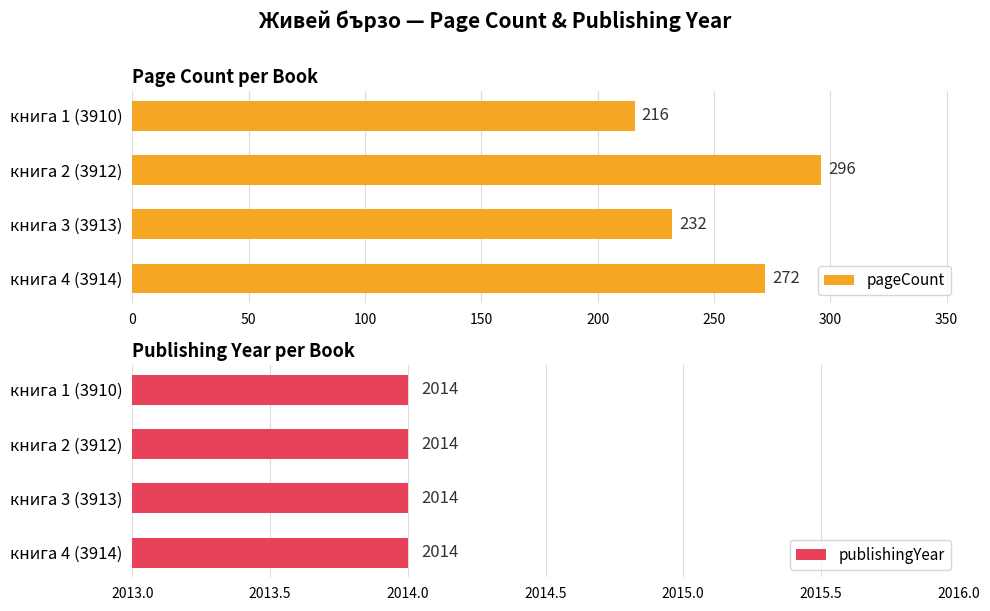

What is the maximum value for pageCount?

296